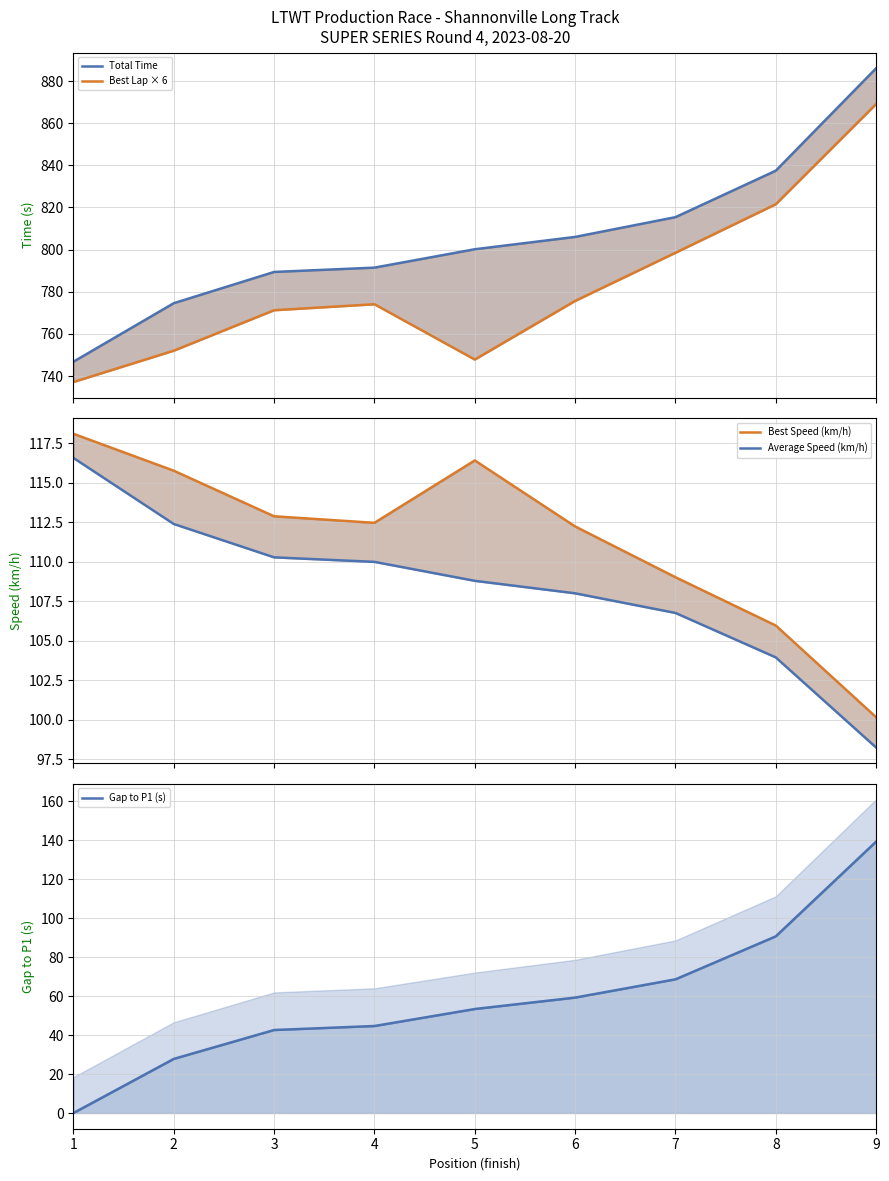

Reading left to right, list all the values displayed in this chart.

Total Time: 1=746.8	2=774.6	3=789.4	4=791.4	5=800.2	6=806.0	7=815.4	8=837.5	9=886.1
Best Lap × 6: 1=737.1	2=752.0	3=771.2	4=774.1	5=747.8	6=775.6	7=798.5	8=821.5	9=869.1
Best Speed (km/h): 1=118.1	2=115.8	3=112.9	4=112.5	5=116.4	6=112.2	7=109.0	8=106.0	9=100.2
Average Speed (km/h): 1=116.6	2=112.4	3=110.3	4=110.0	5=108.8	6=108.0	7=106.8	8=103.9	9=98.2
Gap to P1 (s): 1=0.0	2=27.8	3=42.6	4=44.7	5=53.4	6=59.2	7=68.6	8=90.7	9=139.3